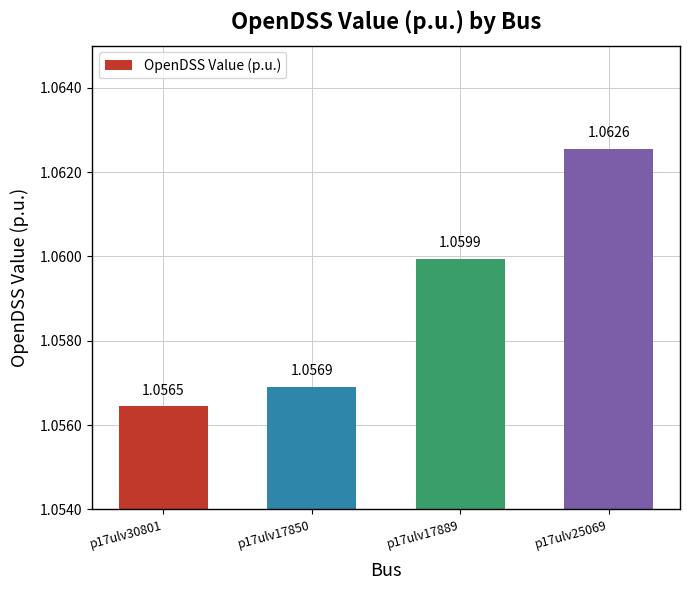

List the labels in order of value, largest first.

p17ulv25069, p17ulv17889, p17ulv17850, p17ulv30801